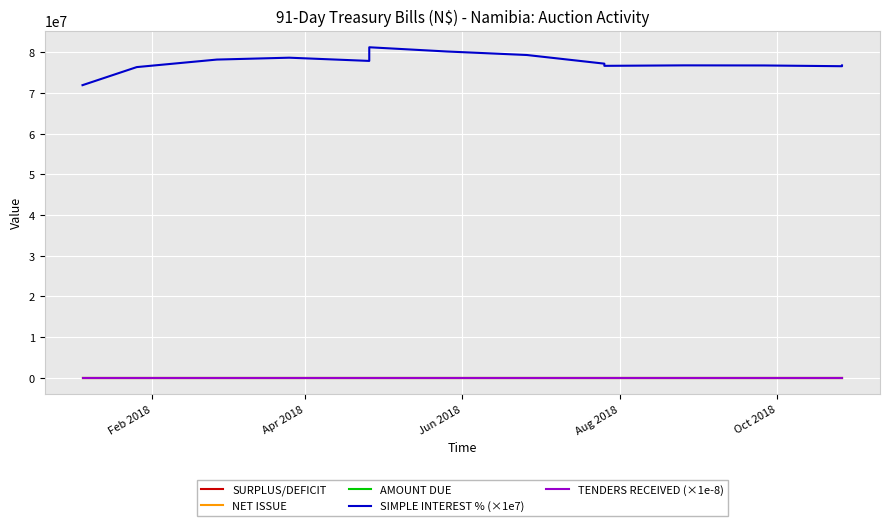

What is the minimum value for SURPLUS/DEFICIT?

-1.9